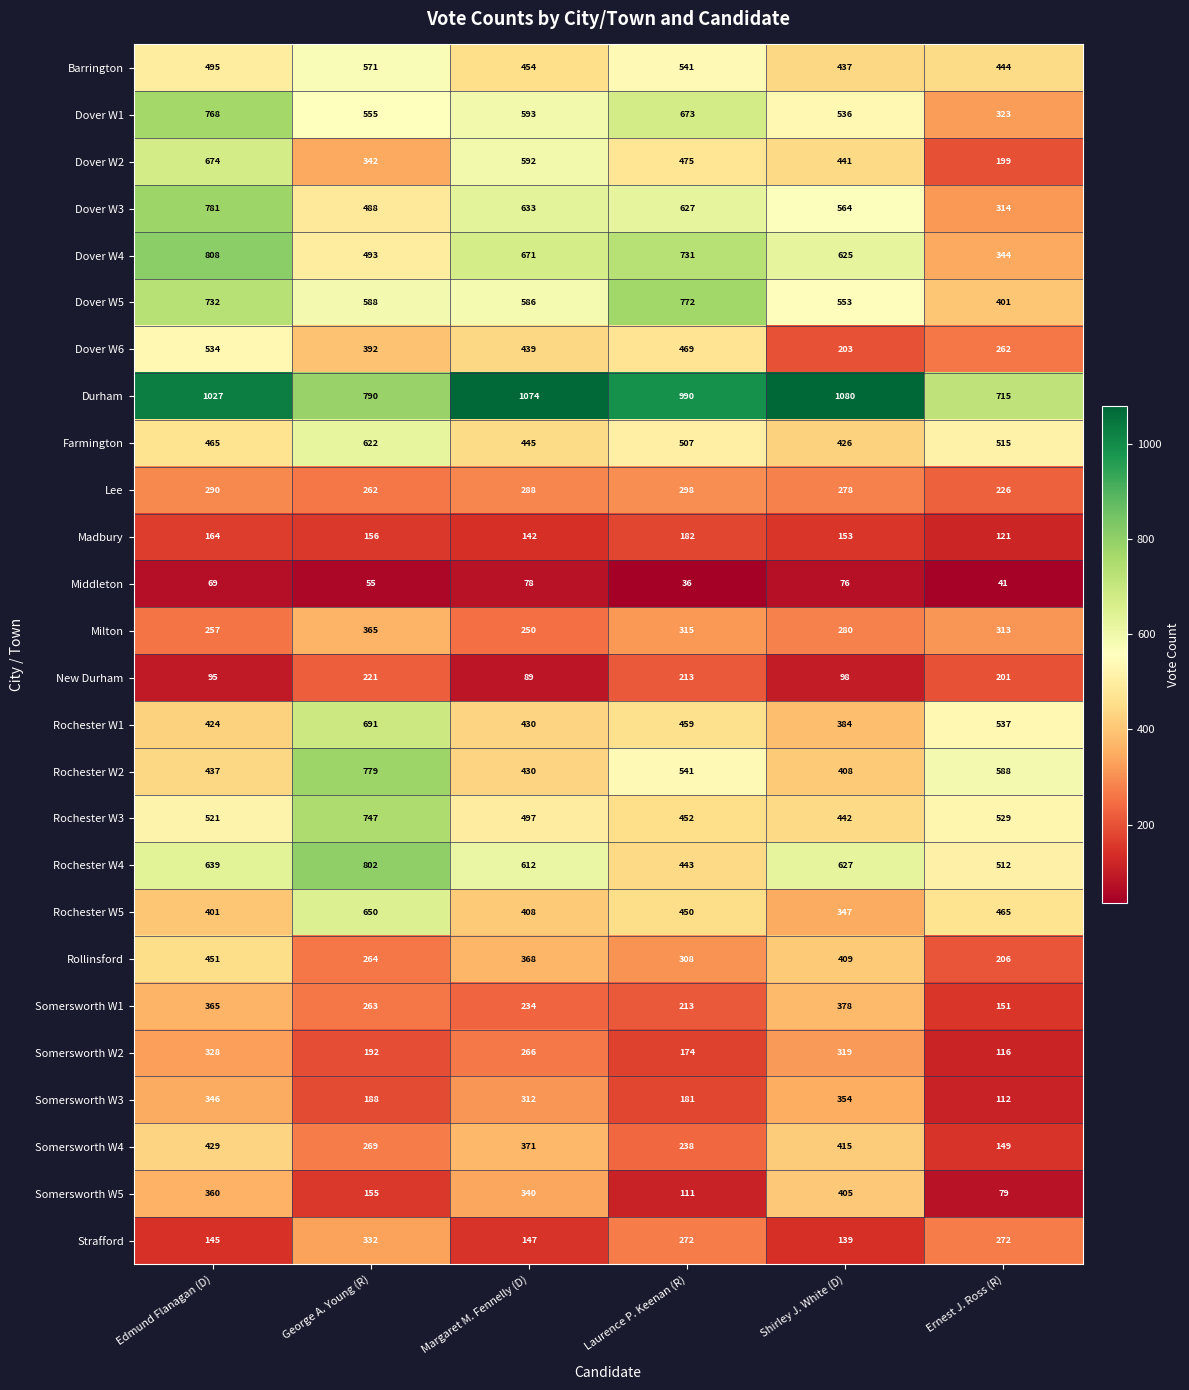

At which category does the chart reach its minimum across all series?

Laurence P. Keenan (R)